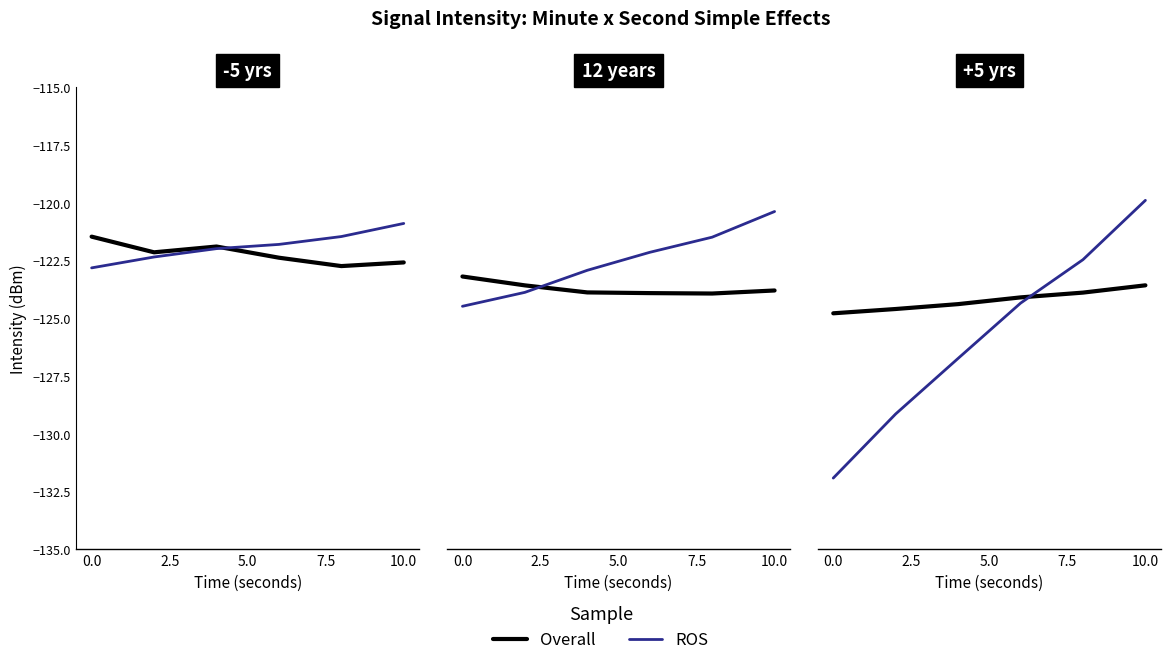

What is the minimum value for Overall?

-124.8